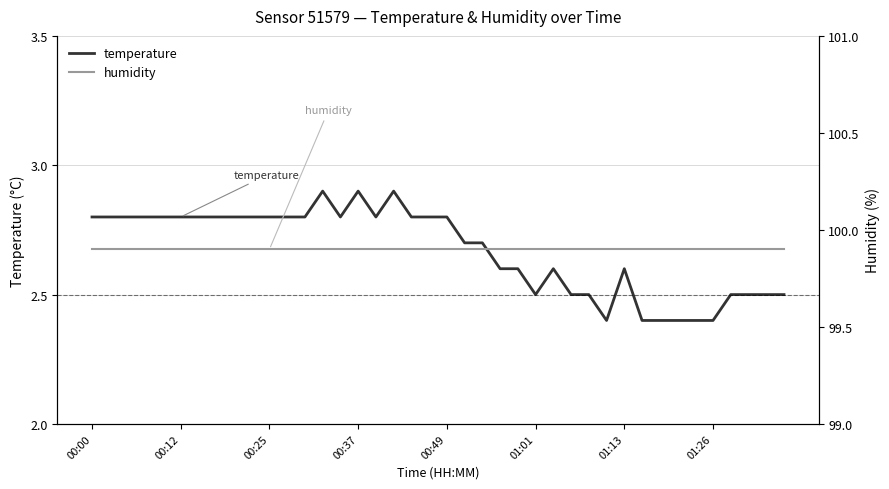

At which category is the sum across all series the highest?

13